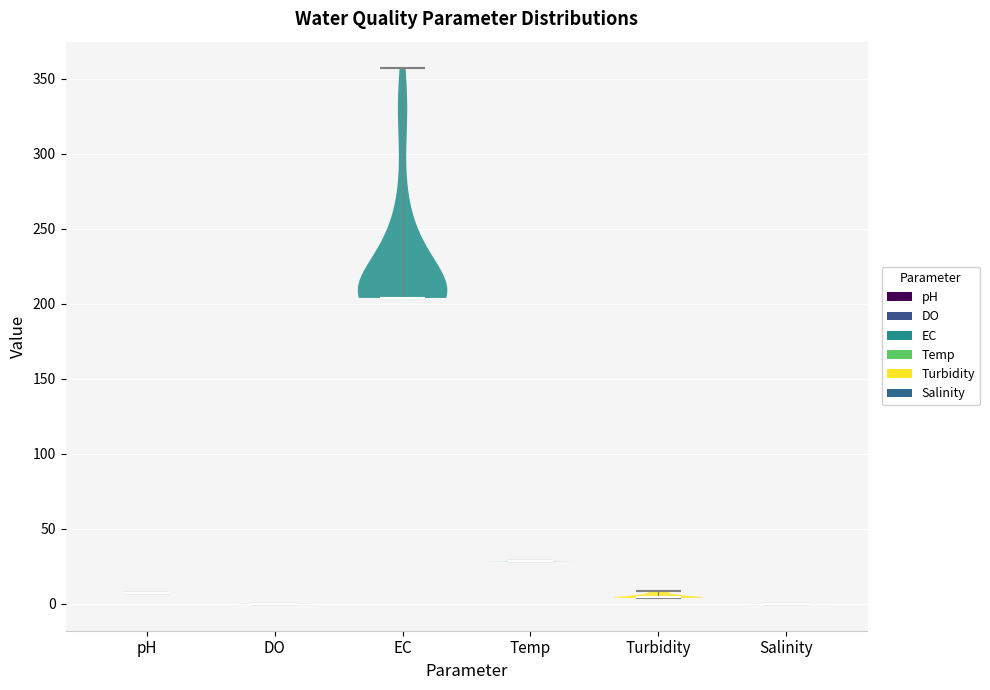

What is the highest point the violin for EC reaches on the y-axis? The values are not printed on the chart, so give them approximately, as read against the axis.

355